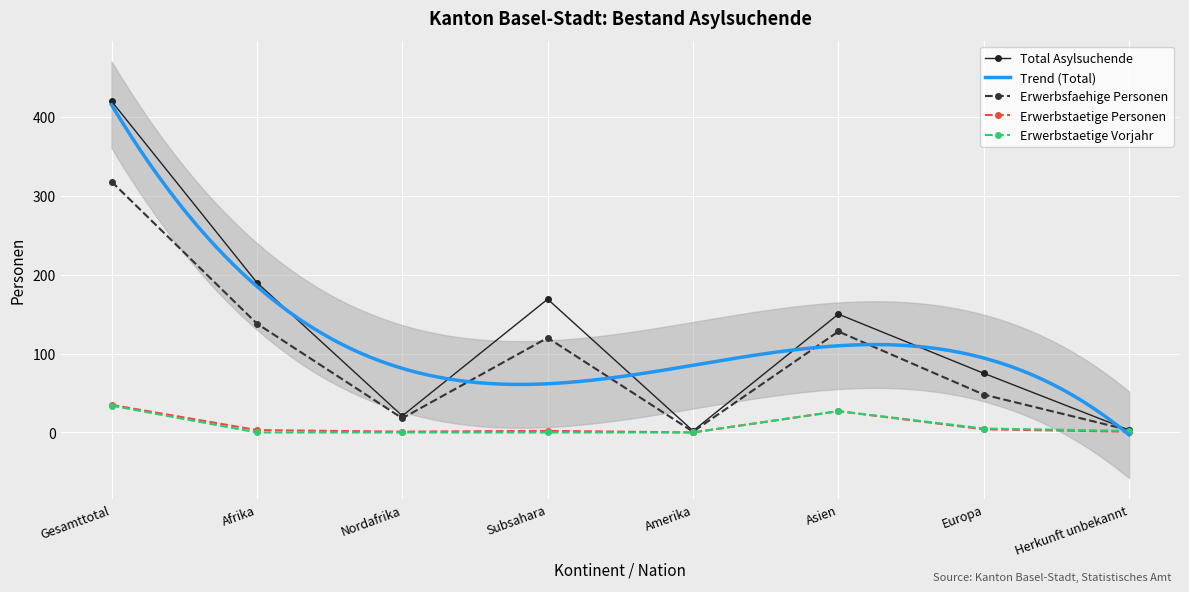

Rank the series at Nordafrika from highest to lowest value.

Total Asylsuchende, Erwerbsfaehige Personen, Erwerbstaetige Personen, Erwerbstaetige Vorjahr